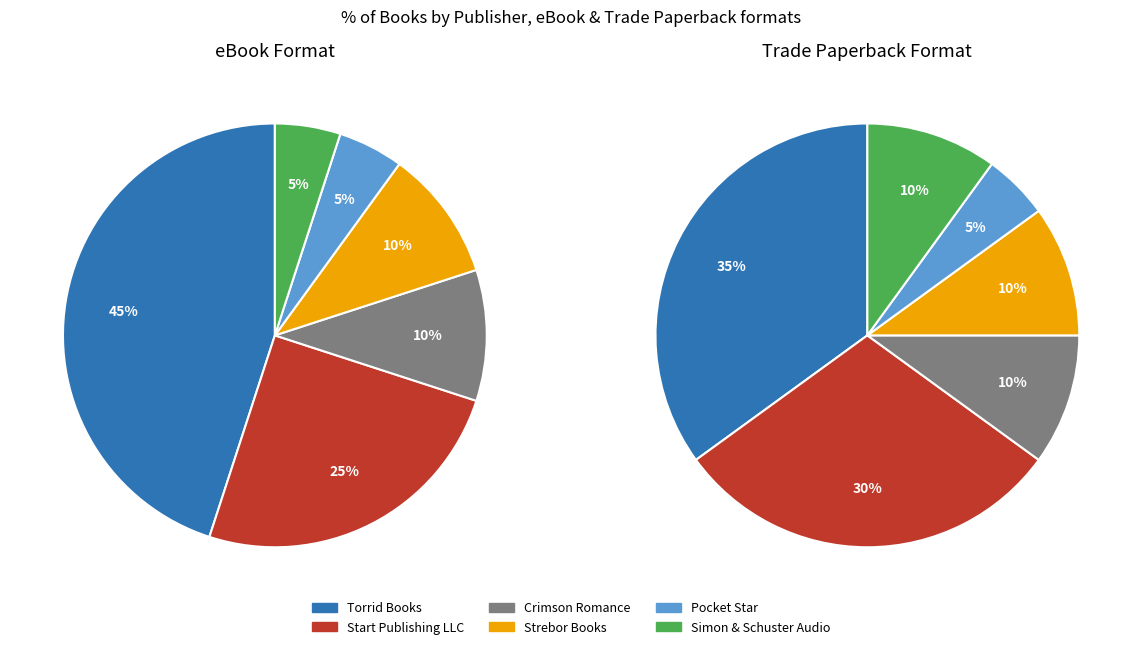

To the nearest percent, what is the combined percentage of Simon & Schuster Audio and Crimson Romance?

15%